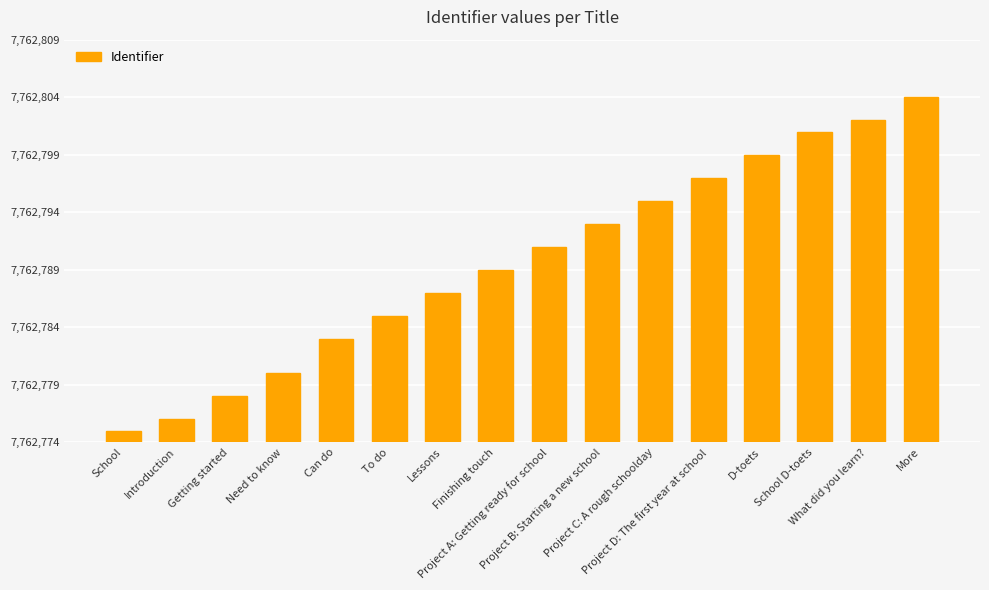

List the labels in order of value, largest first.

More, What did you learn?, School D-toets, D-toets, Project D: The first year at school, Project C: A rough schoolday, Project B: Starting a new school, Project A: Getting ready for school, Finishing touch, Lessons, To do, Can do, Need to know, Getting started, Introduction, School